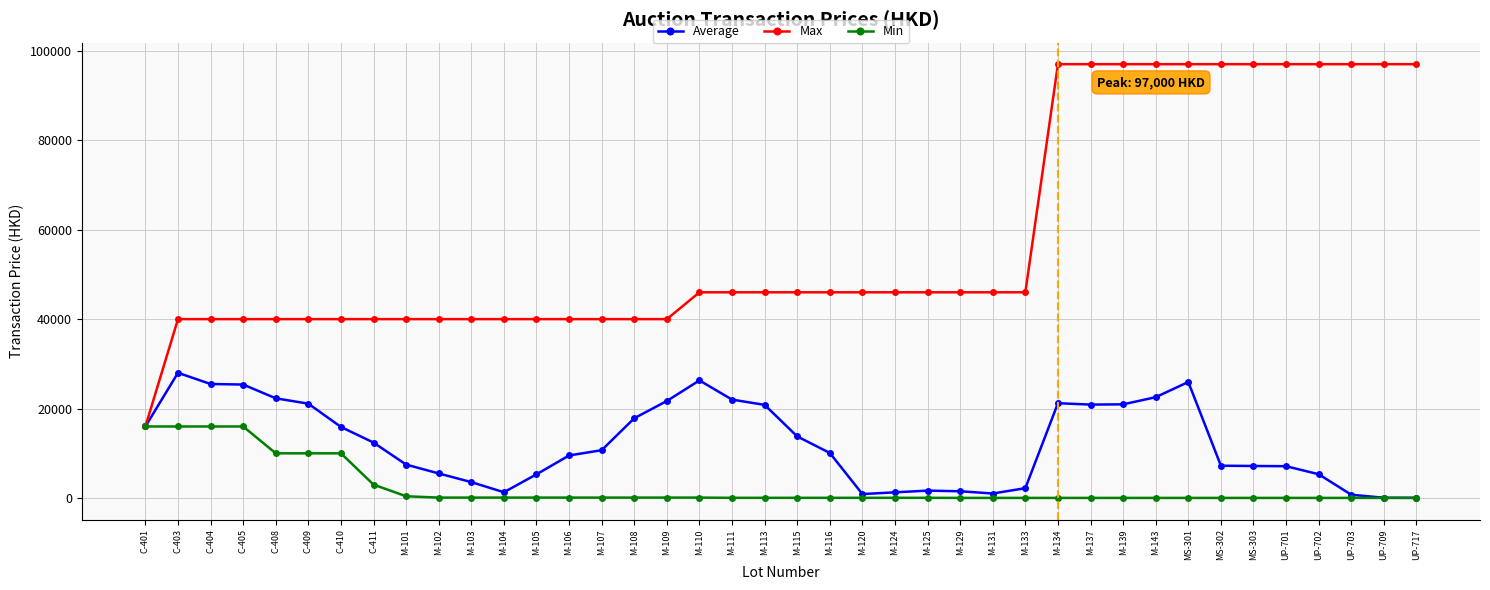

The value of Min at UP-717 is 30. True or false?

True